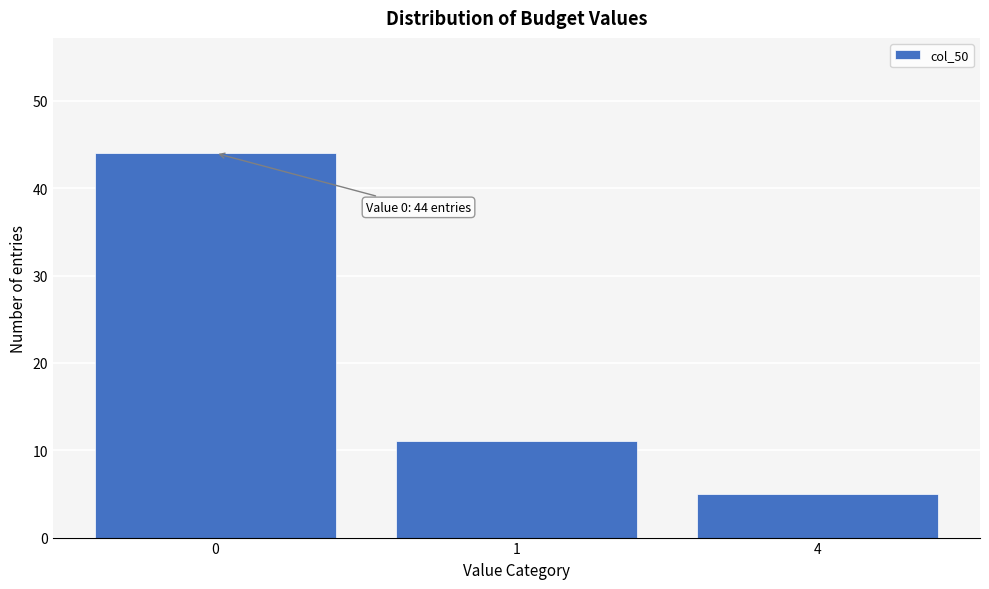

Reading left to right, transcribe all the data shown in this chart.

44	11	5